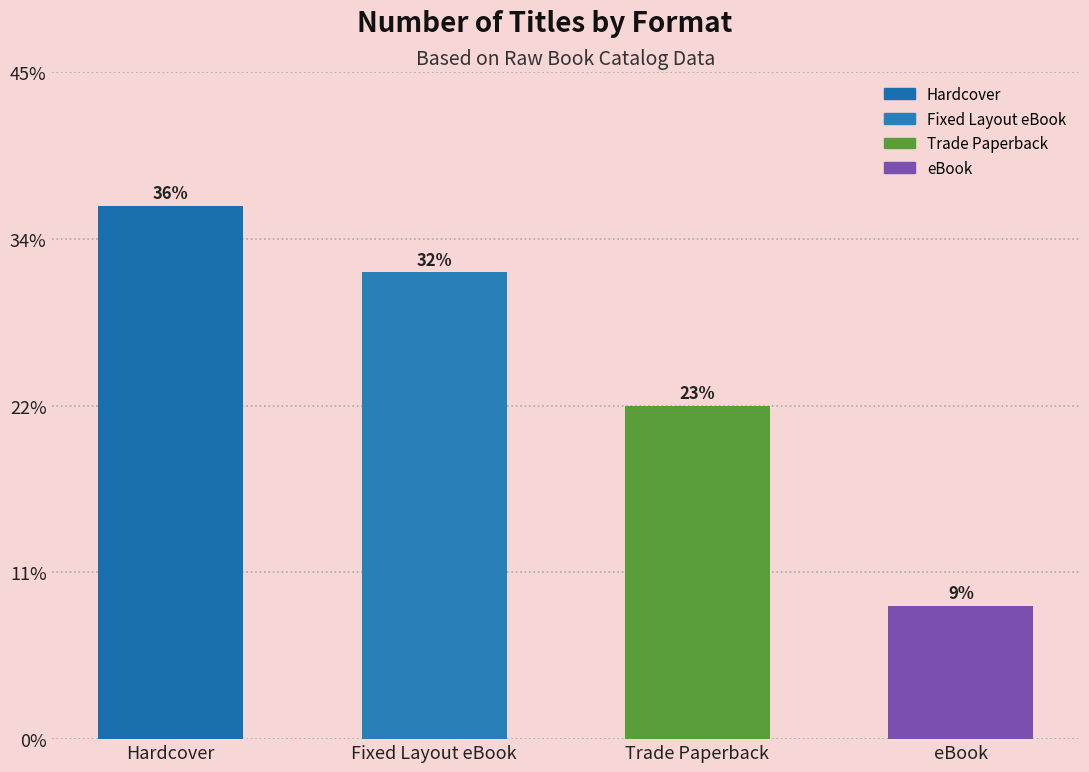

Is it true that the value at Hardcover is 10?

False